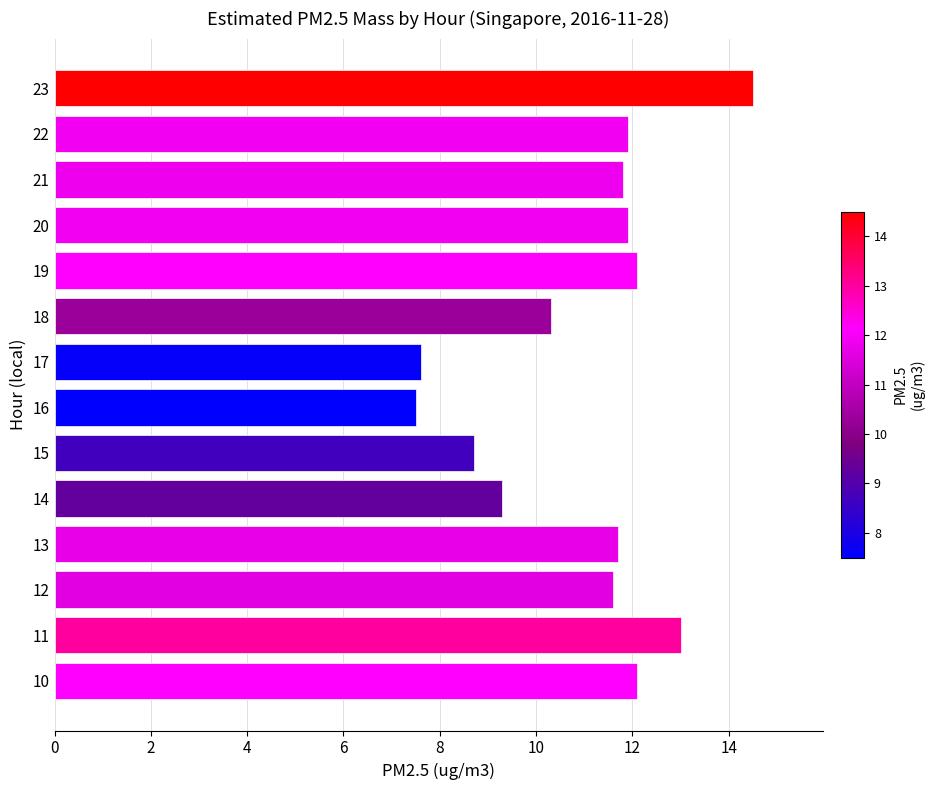

Reading top to bottom, transcribe all the data shown in this chart.

14.5	11.9	11.8	11.9	12.1	10.3	7.6	7.5	8.7	9.3	11.7	11.6	13.0	12.1